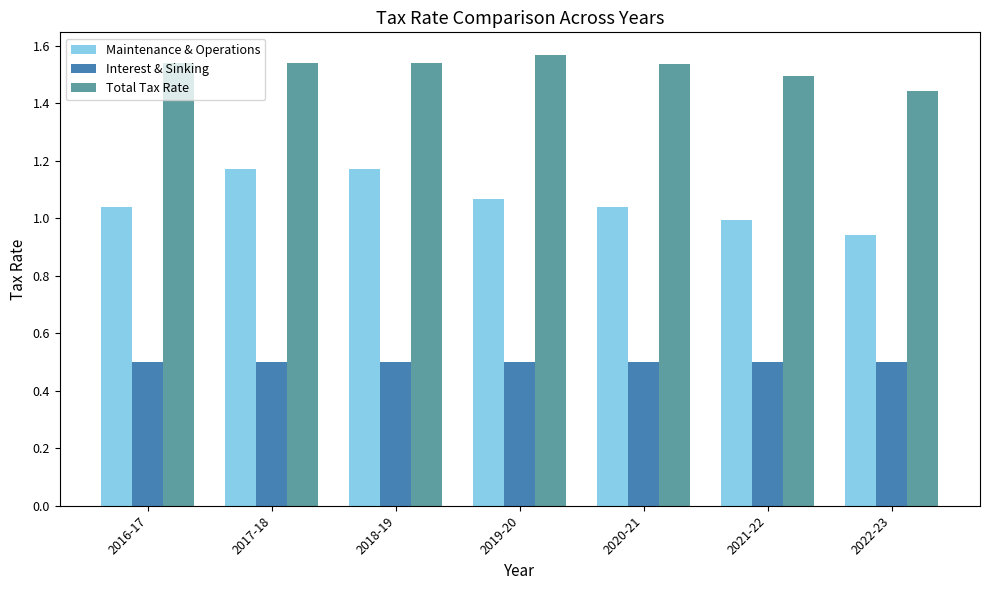

What is the smallest value displayed?

0.5